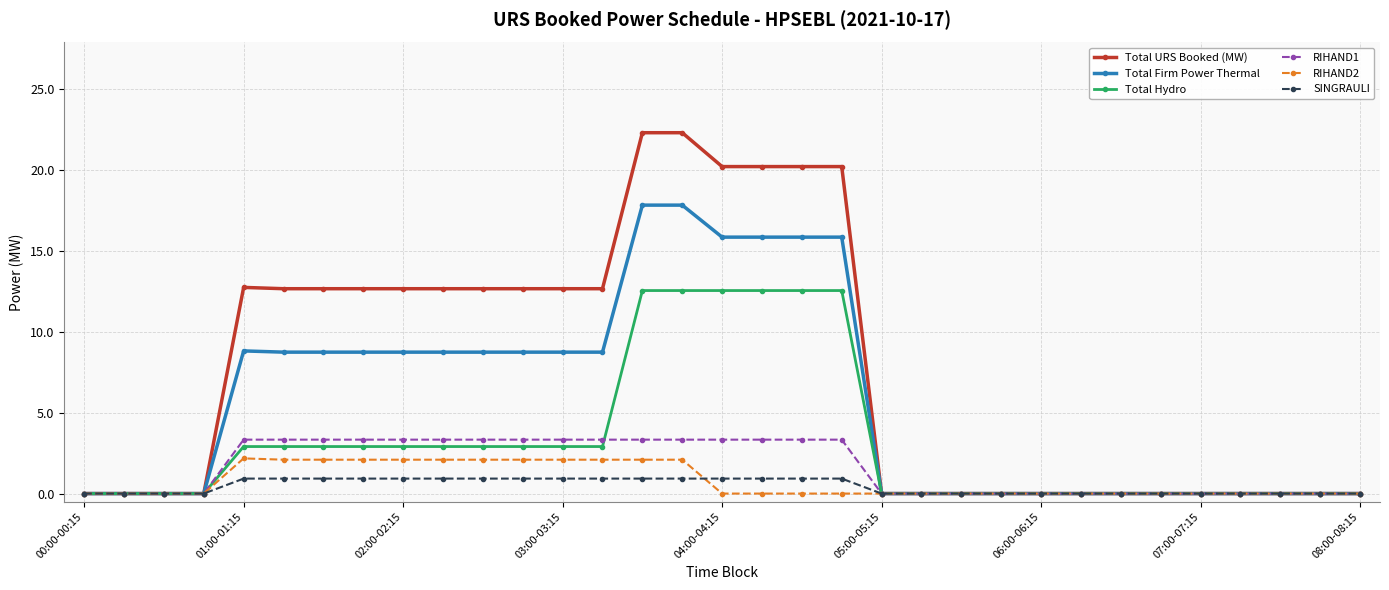

What is the highest value of the Total Hydro series?

12.5